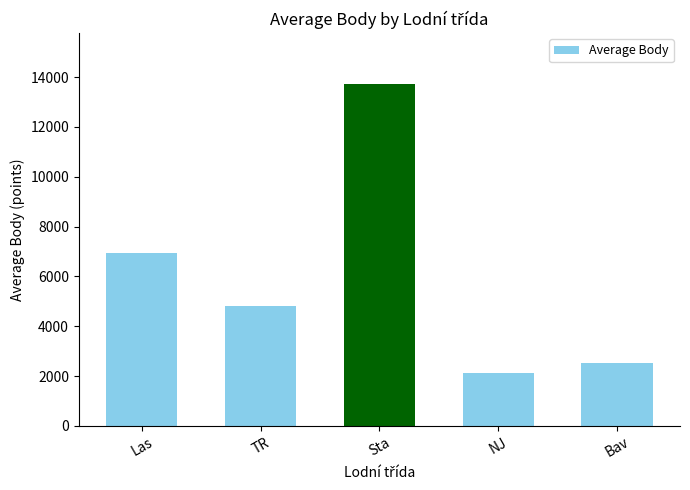

How many values are below 4824?

2